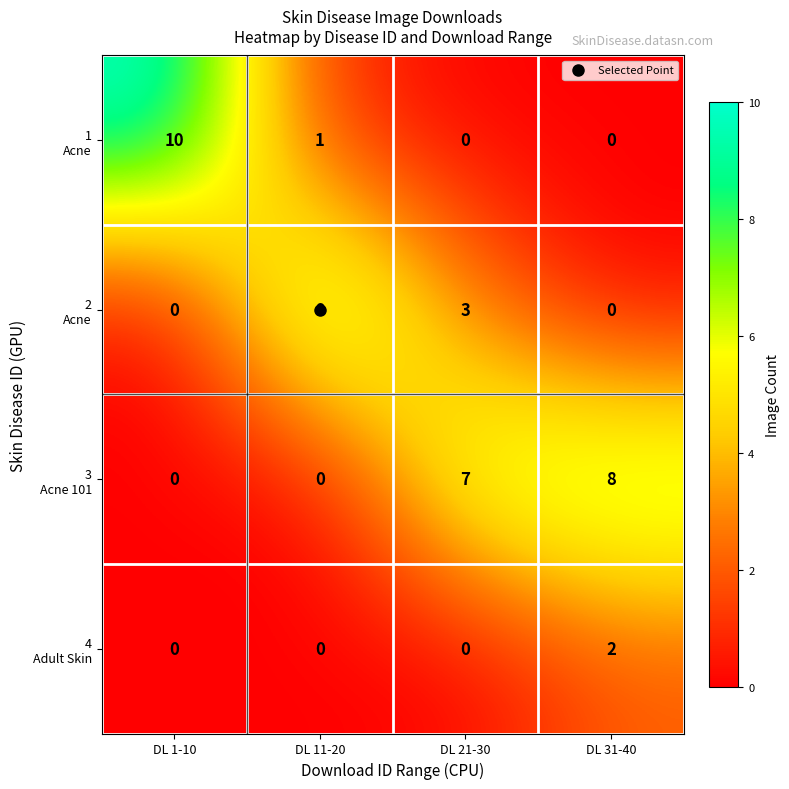

At how many categories does at least one series exceed 0?

4